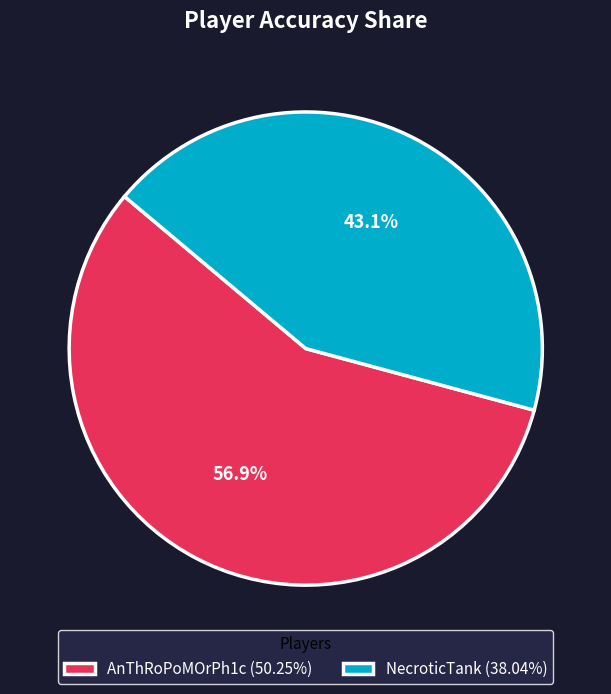

How many slices are in this pie chart?

2